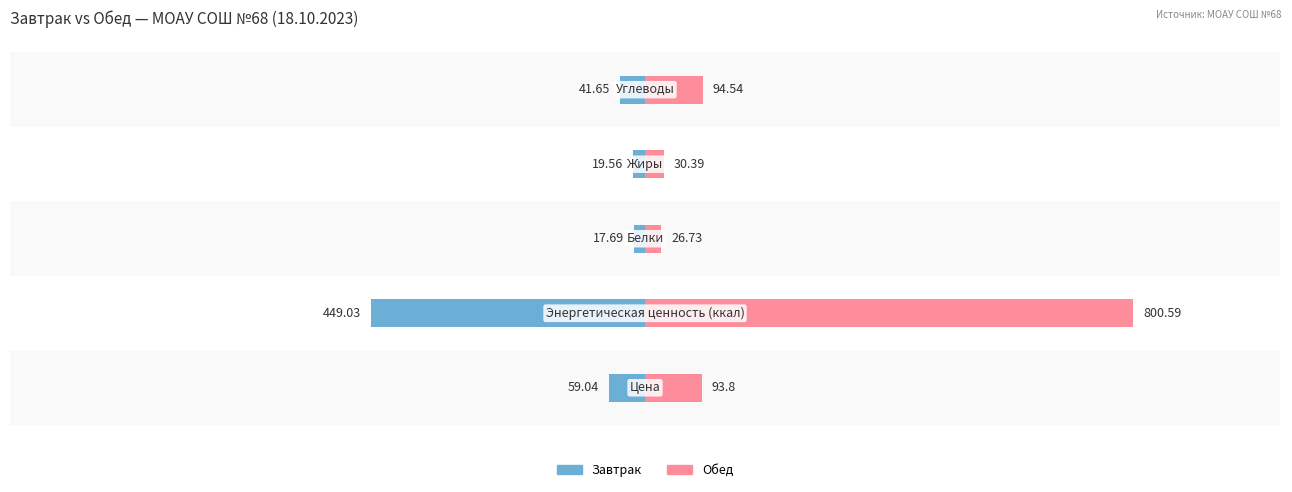

List the series in order of their overall mean, lowest first.

Завтрак, Обед